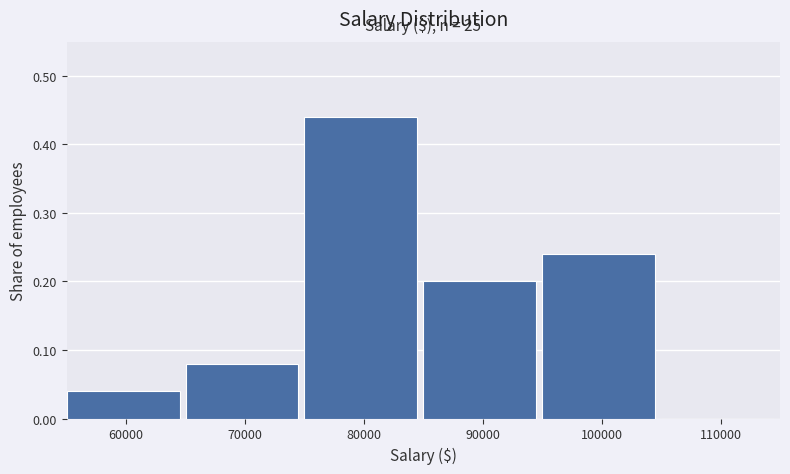

Over which range of the x-axis is the bar tallest?

75000 to 85000